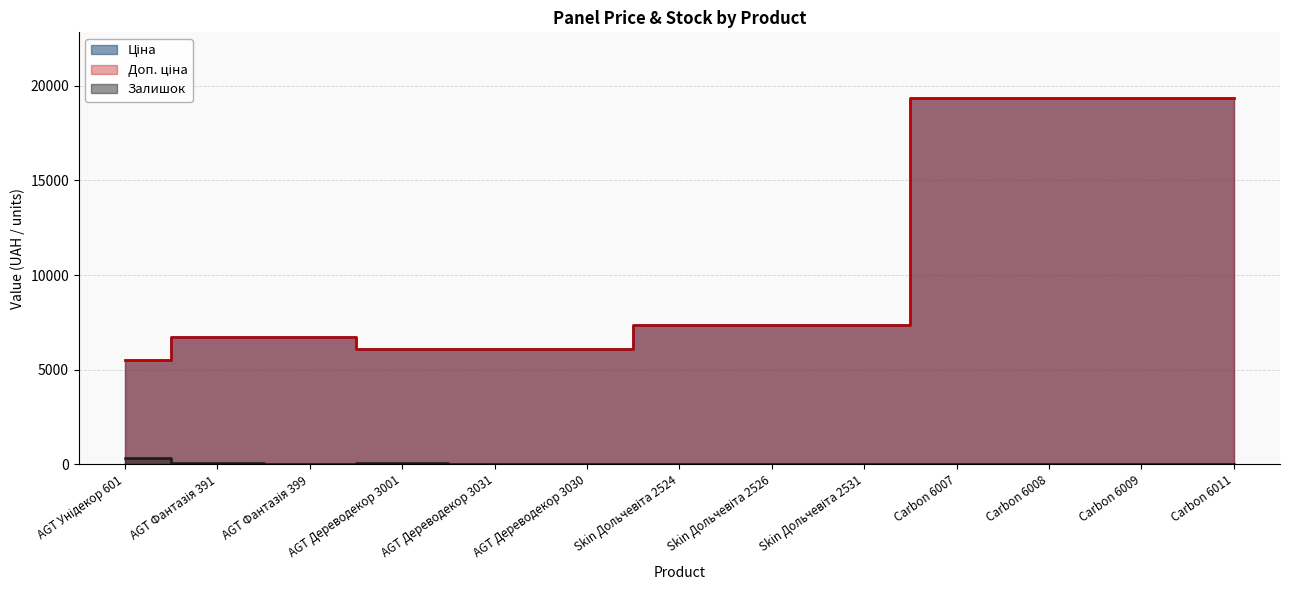

List the series in order of their peak value, highest first.

Ціна, Доп. ціна, Залишок